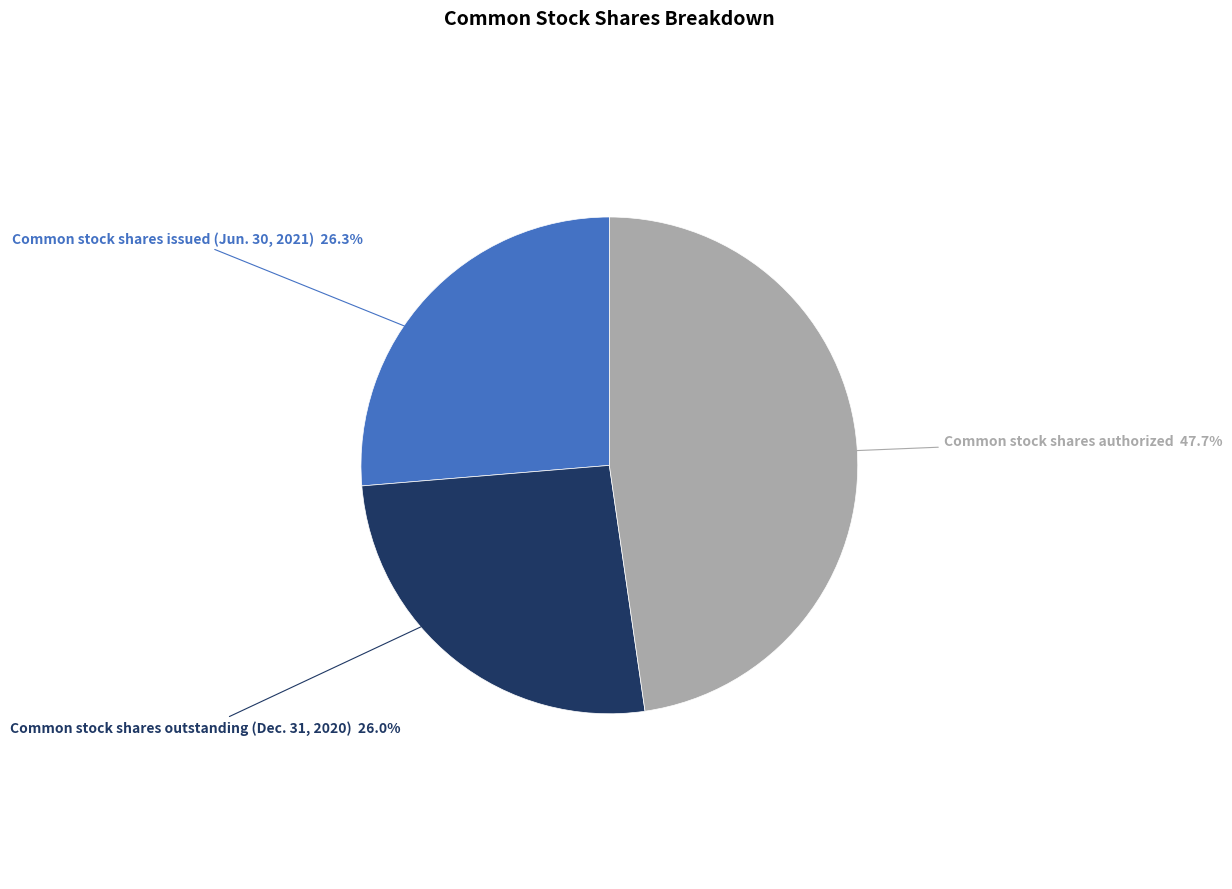

Is there a majority slice in this chart?

No